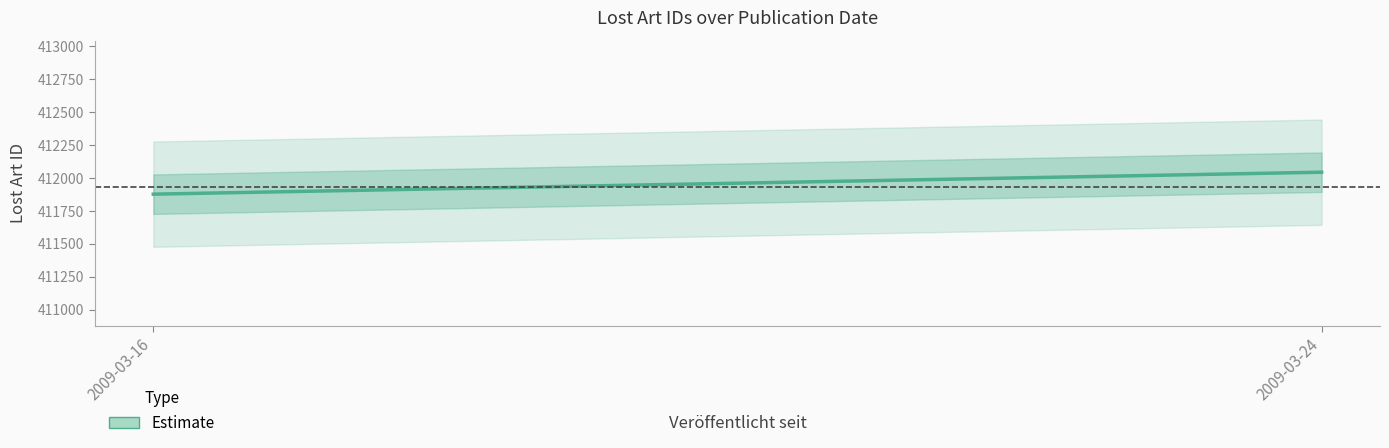

How many categories are shown in the chart?

2